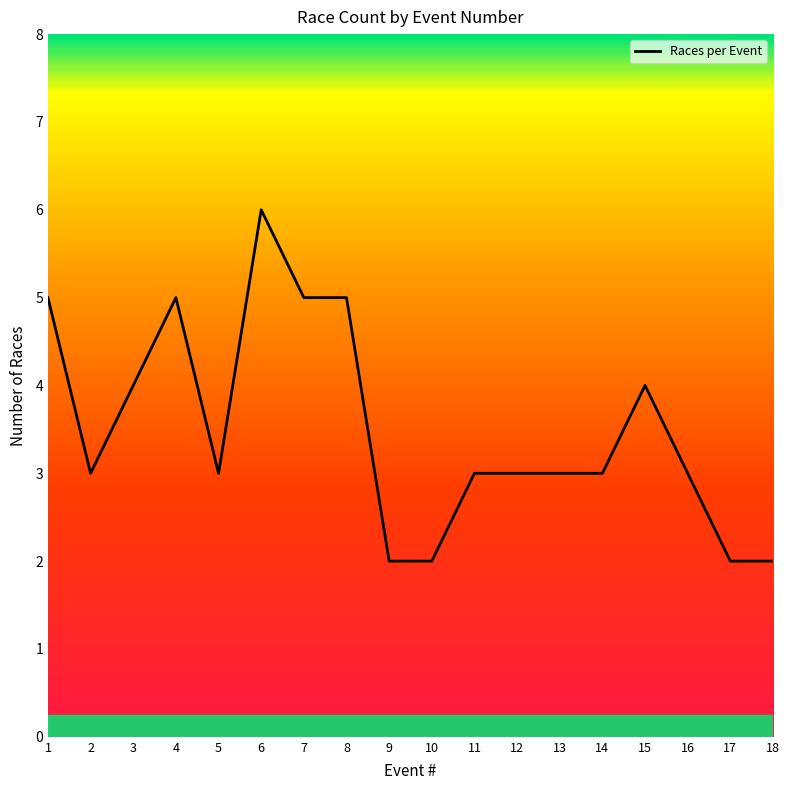

Reading left to right, transcribe all the data shown in this chart.

5	3	4	5	3	6	5	5	2	2	3	3	3	3	4	3	2	2